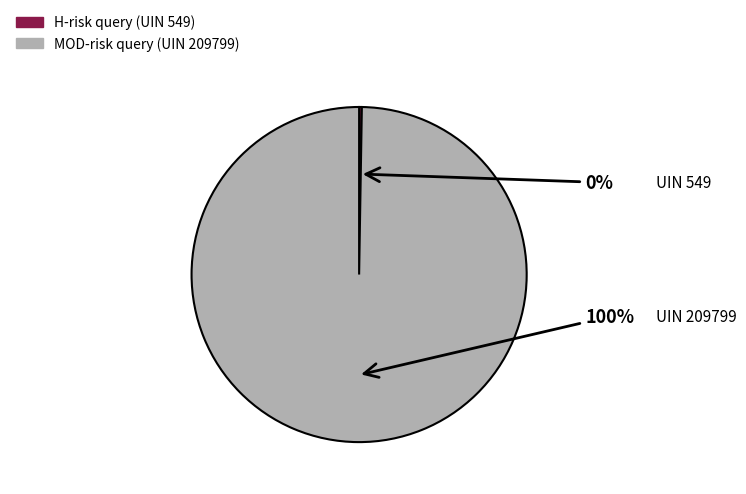

To the nearest percent, what is the average slice percentage?

50%